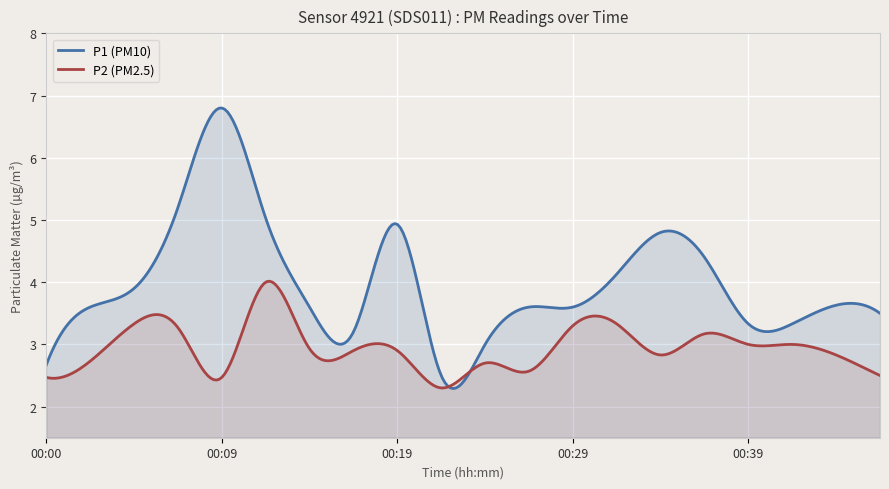

At how many categories does at least one series exceed 5?

3